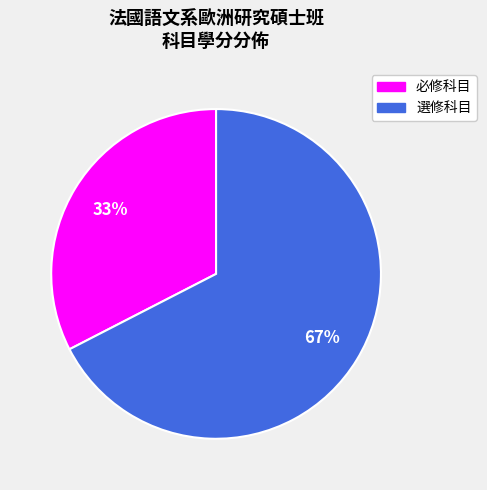

What is the smallest slice in the pie chart?

必修科目